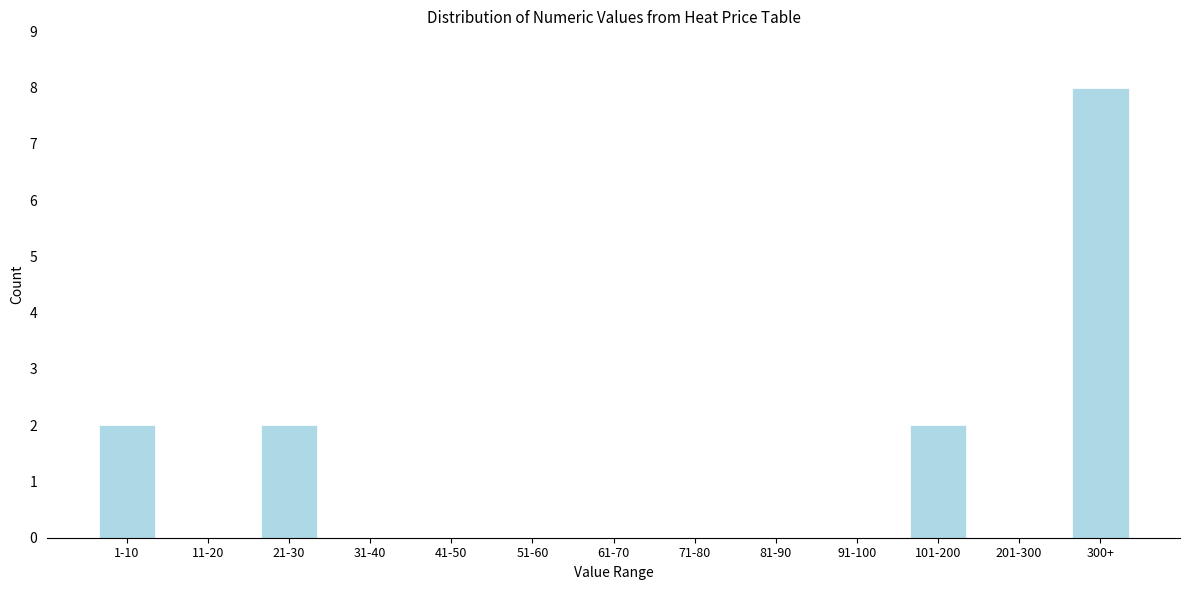

Reading right to left, transcribe all the data shown in this chart.

300+=8	201-300=0	101-200=2	91-100=0	81-90=0	71-80=0	61-70=0	51-60=0	41-50=0	31-40=0	21-30=2	11-20=0	1-10=2